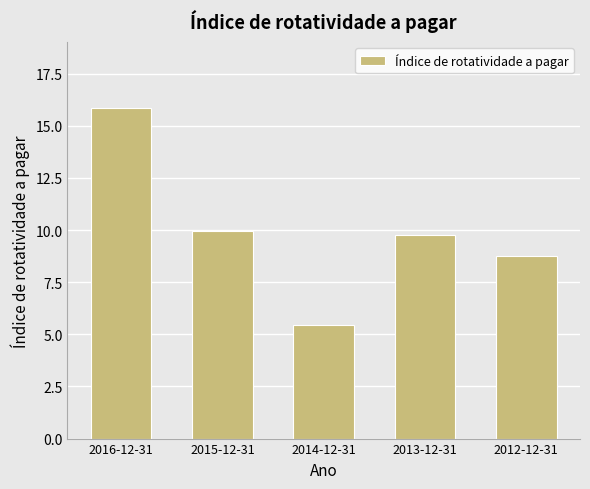

At which label does the data first exceed 9?

2016-12-31